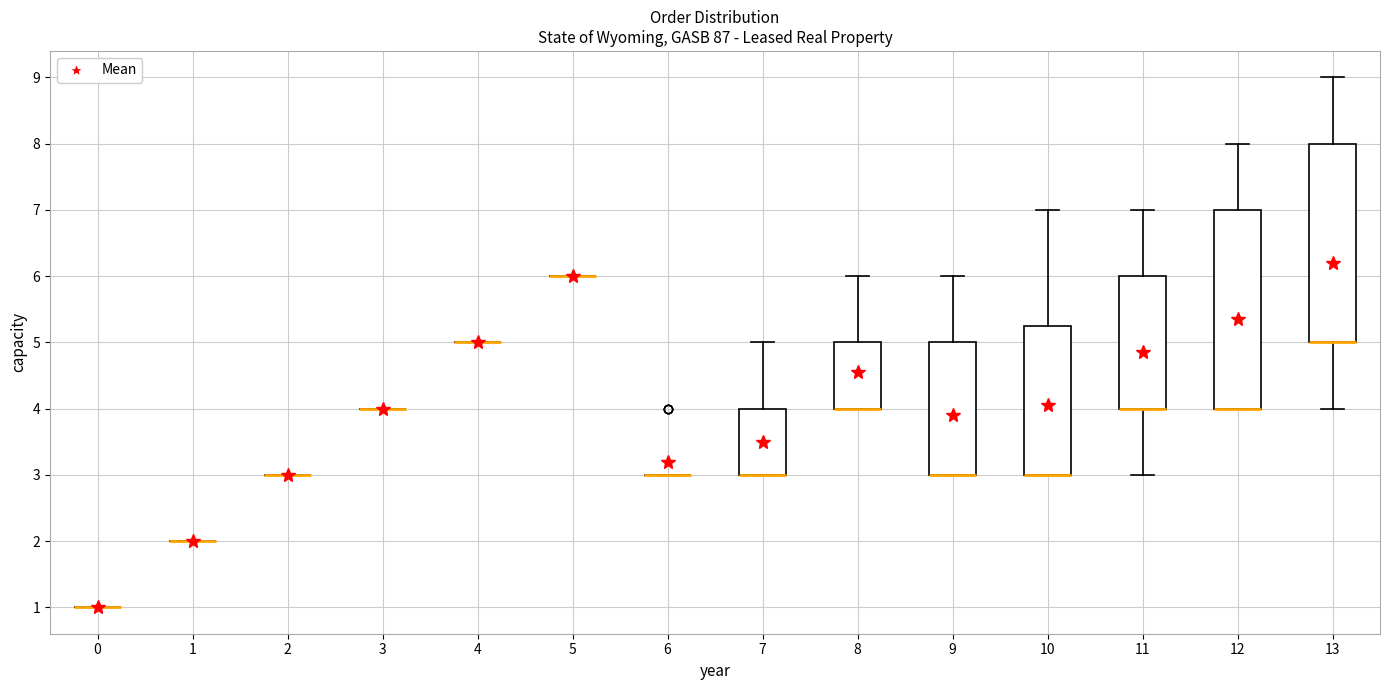

Reading left to right, transcribe this box plot: for each box, give where its median line is, the range the box spans, and where its two whiskers end, as read against the y-axis. The values are not printed on the chart, so give them approximately, as read against the axis.

0: box collapsed to a line at 1.0, whiskers 1.0 to 1.0
1: box collapsed to a line at 2.0, whiskers 2.0 to 2.0
2: box collapsed to a line at 3.0, whiskers 3.0 to 3.0
3: box collapsed to a line at 4.0, whiskers 4.0 to 4.0
4: box collapsed to a line at 5.0, whiskers 5.0 to 5.0
5: box collapsed to a line at 6.0, whiskers 6.0 to 6.0
6: box collapsed to a line at 3.0, whiskers 3.0 to 3.0
7: median 3.0 (drawn on the box's lower edge), box 3.0 to 4.0, whiskers 3.0 to 5.0
8: median 4.0 (drawn on the box's lower edge), box 4.0 to 5.0, whiskers 4.0 to 6.0
9: median 3.0 (drawn on the box's lower edge), box 3.0 to 5.0, whiskers 3.0 to 6.0
10: median 3.0 (drawn on the box's lower edge), box 3.0 to 5.3, whiskers 3.0 to 7.0
11: median 4.0 (drawn on the box's lower edge), box 4.0 to 6.0, whiskers 3.0 to 7.0
12: median 4.0 (drawn on the box's lower edge), box 4.0 to 7.0, whiskers 4.0 to 8.0
13: median 5.0 (drawn on the box's lower edge), box 5.0 to 8.0, whiskers 4.0 to 9.0